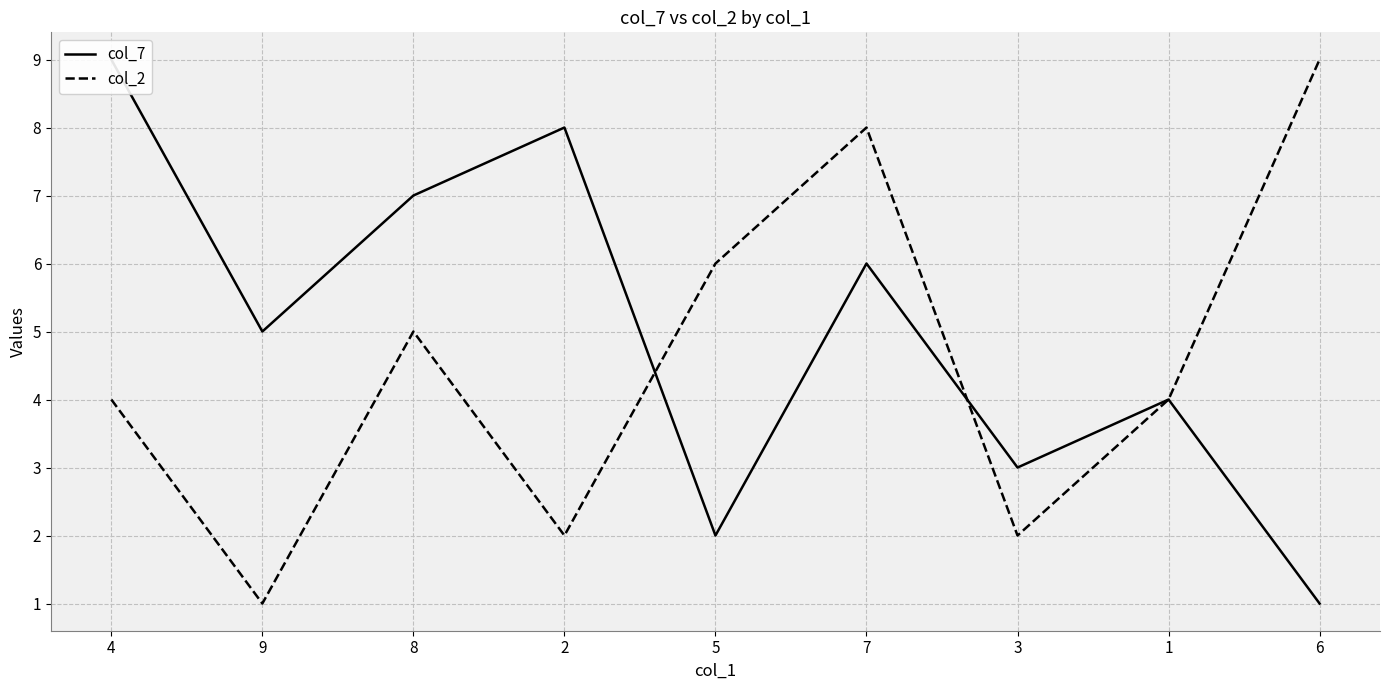

Is this an area chart (filled region under the line)?

No